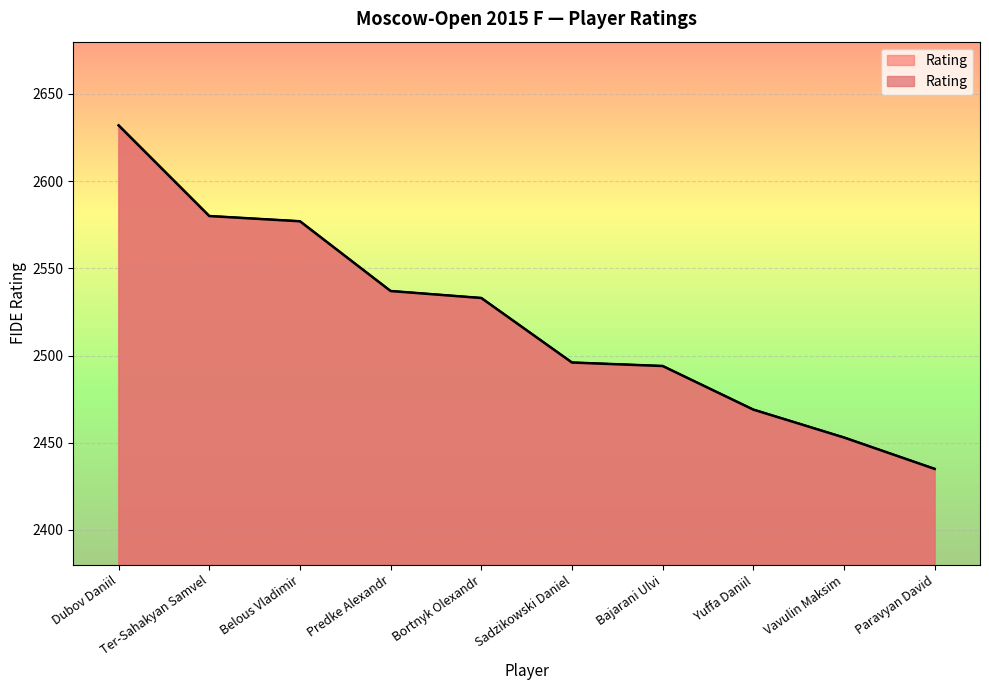

True or false: there are more than 1 points higher than both neighbors.

False